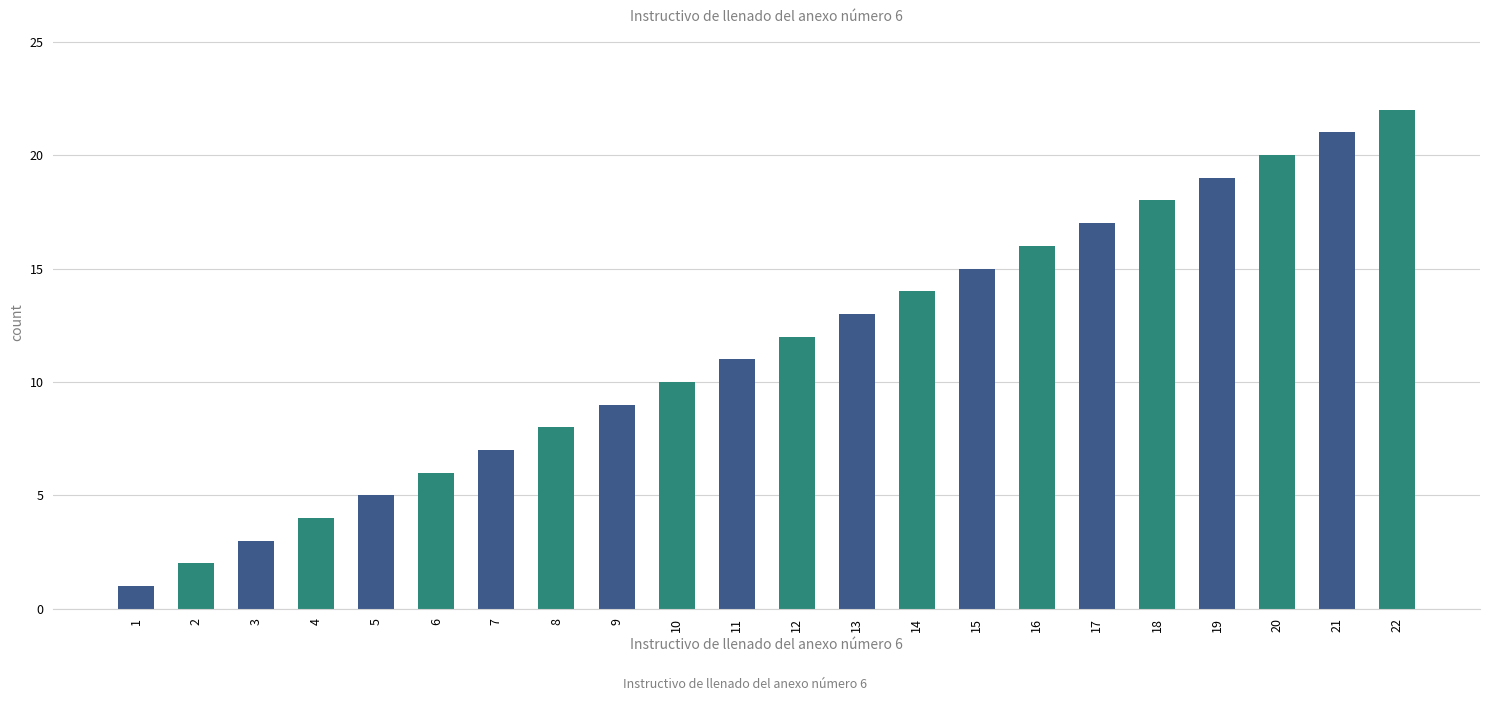

True or false: the data shows 3 at 16.

False